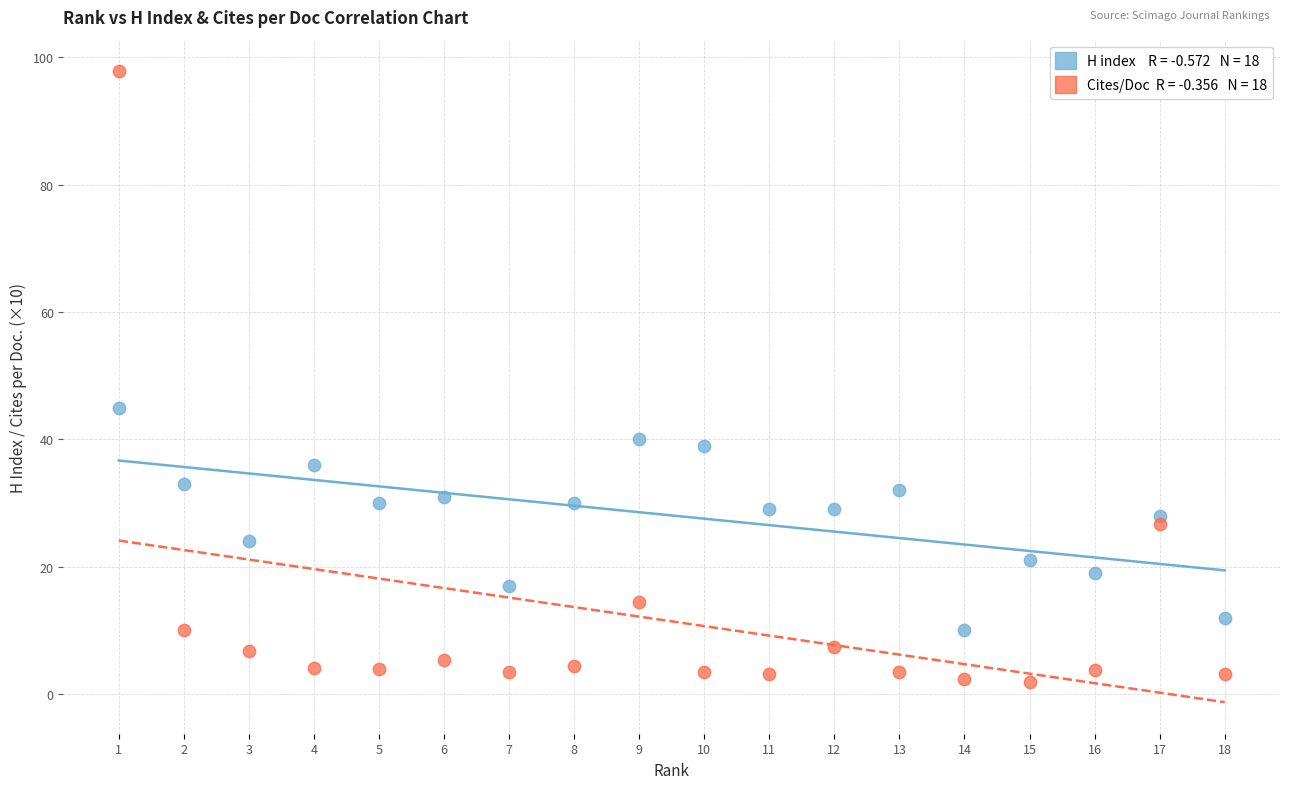

Across all series, what Y value is closest to 49?

45.0